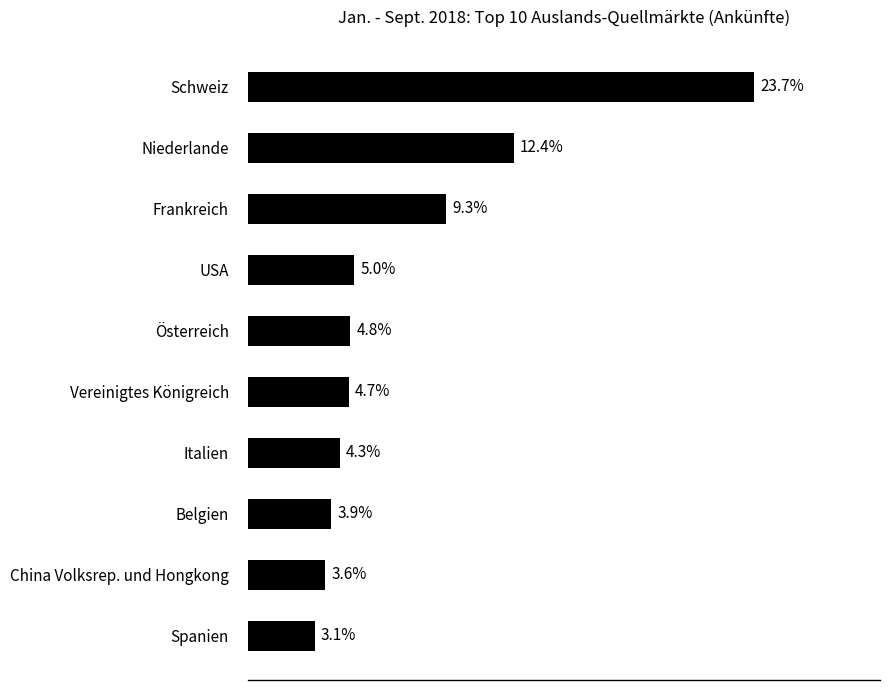

Which has a higher value, Frankreich or Niederlande?

Niederlande